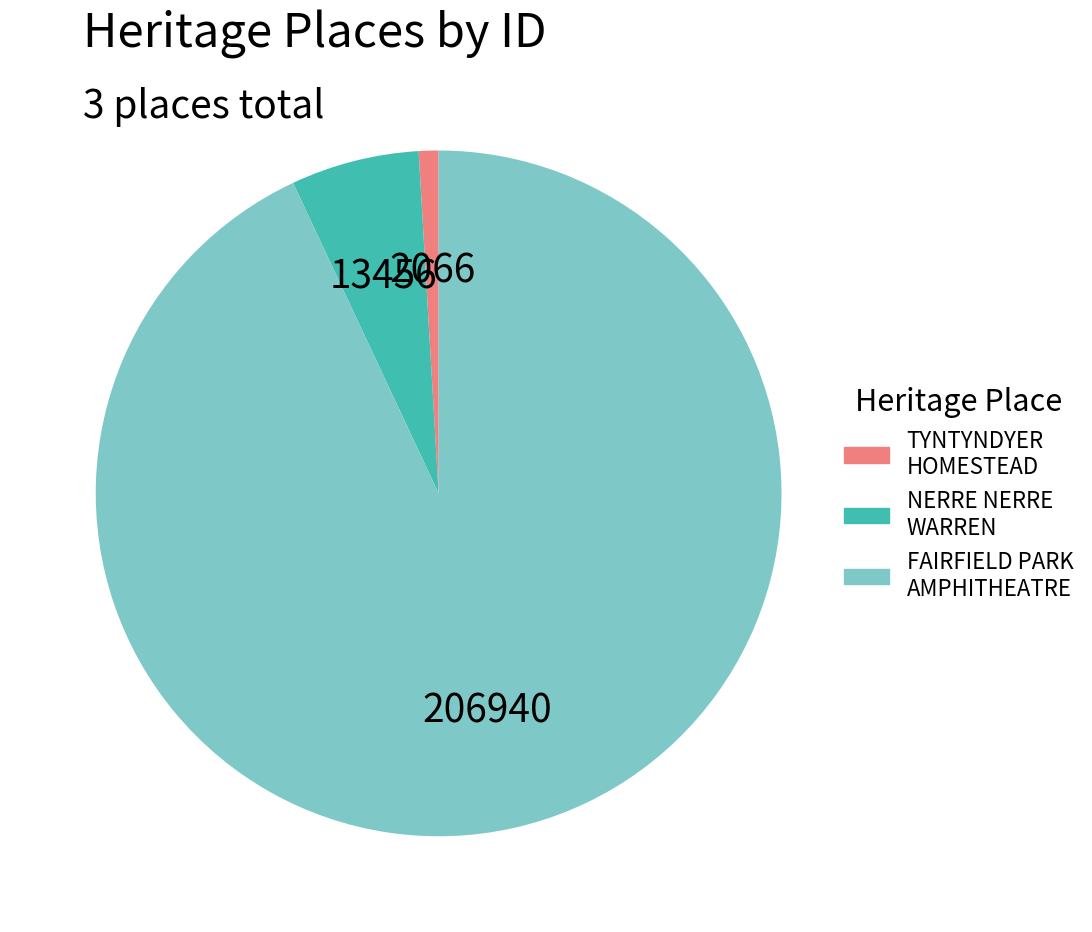

Is there any slice that represents more than half of the pie?

Yes